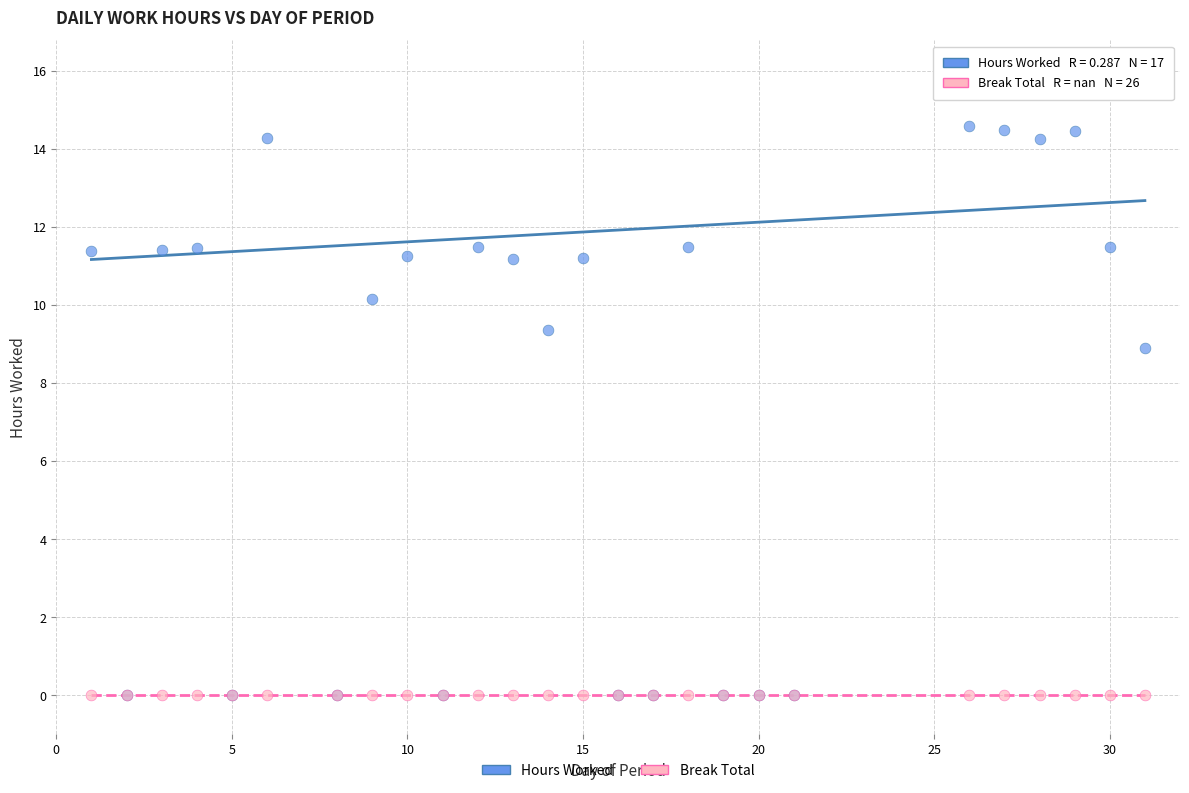

In the Hours Worked series, what Y value is closest to 7?

8.9